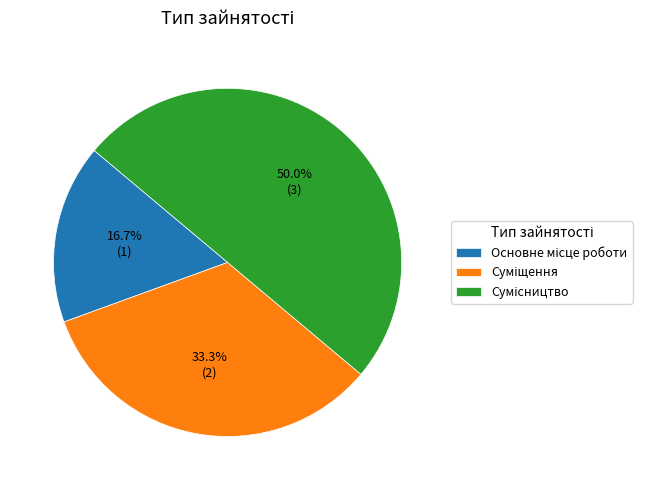

How many slices are in this pie chart?

3